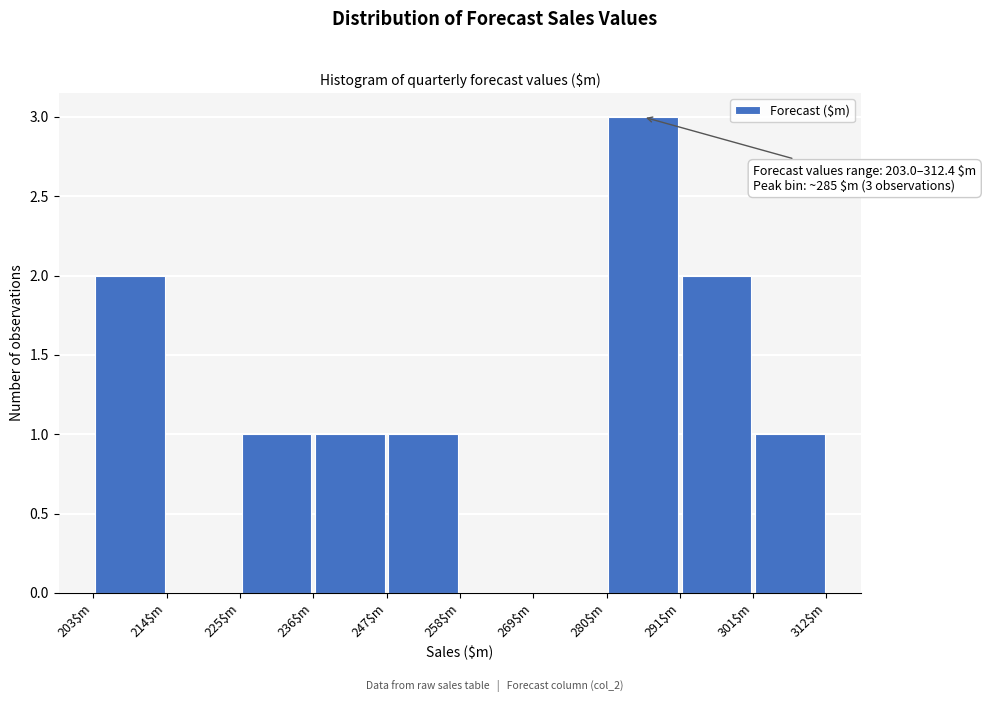

Over which range of the x-axis is the bar tallest?

280 to 290